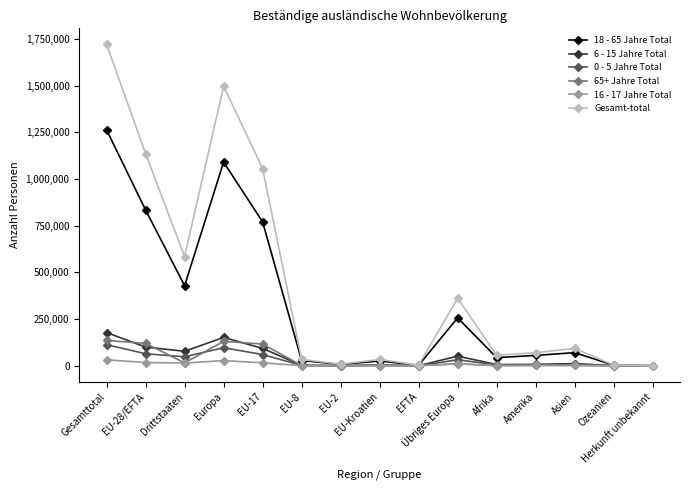

What is the approximate value of 16 - 17 Jahre Total at Europa, to the nearest 50?

27550